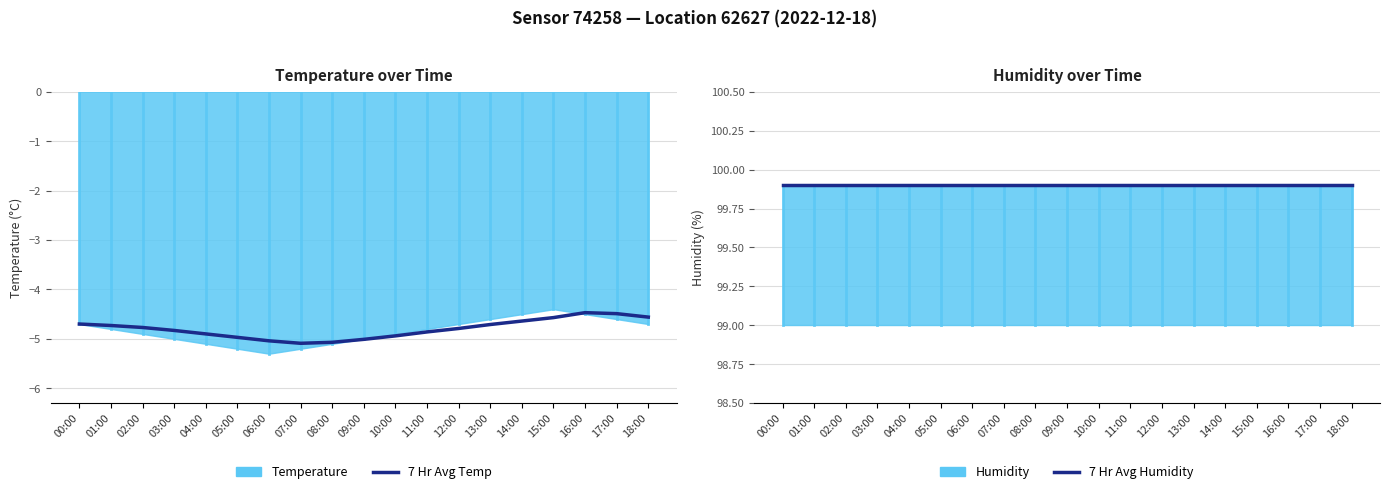

List the labels in order of 7 Hr Avg Temp value, largest first.

16:00, 17:00, 18:00, 15:00, 14:00, 00:00, 13:00, 01:00, 02:00, 12:00, 03:00, 11:00, 04:00, 10:00, 05:00, 09:00, 06:00, 08:00, 07:00